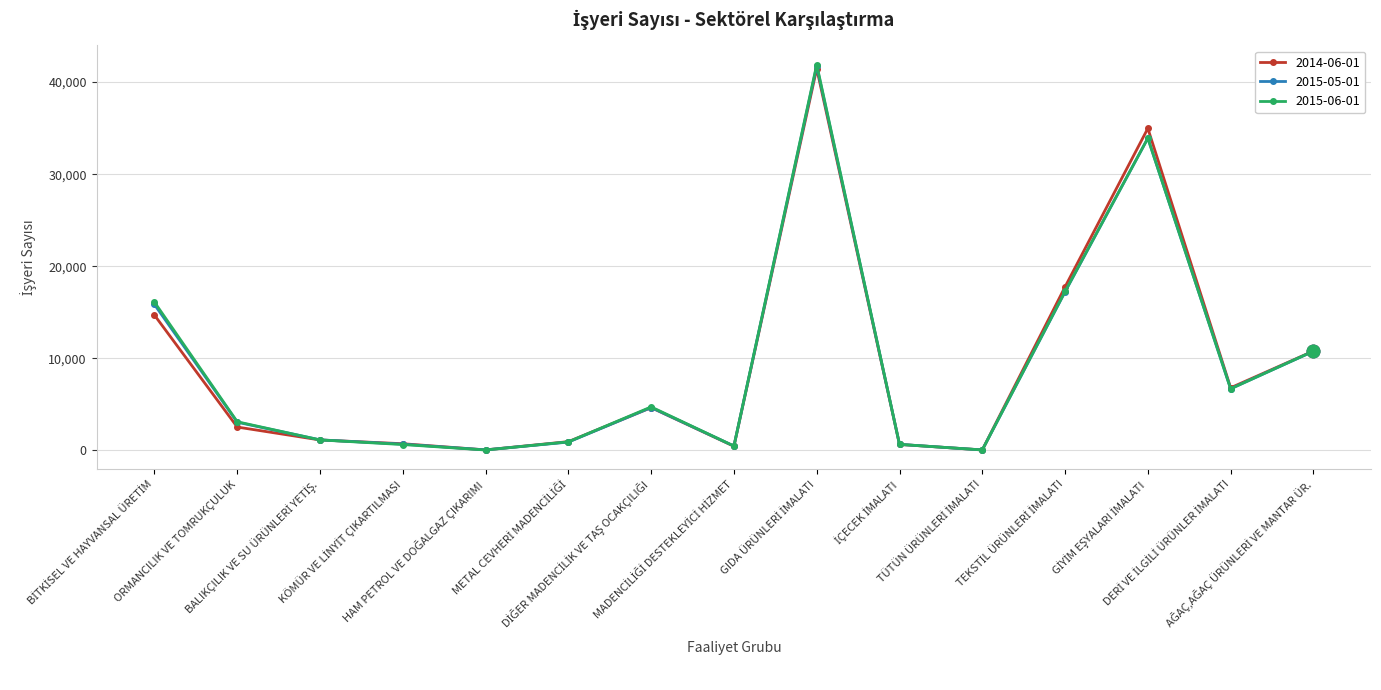

What is the highest value of the 2014-06-01 series?

41465